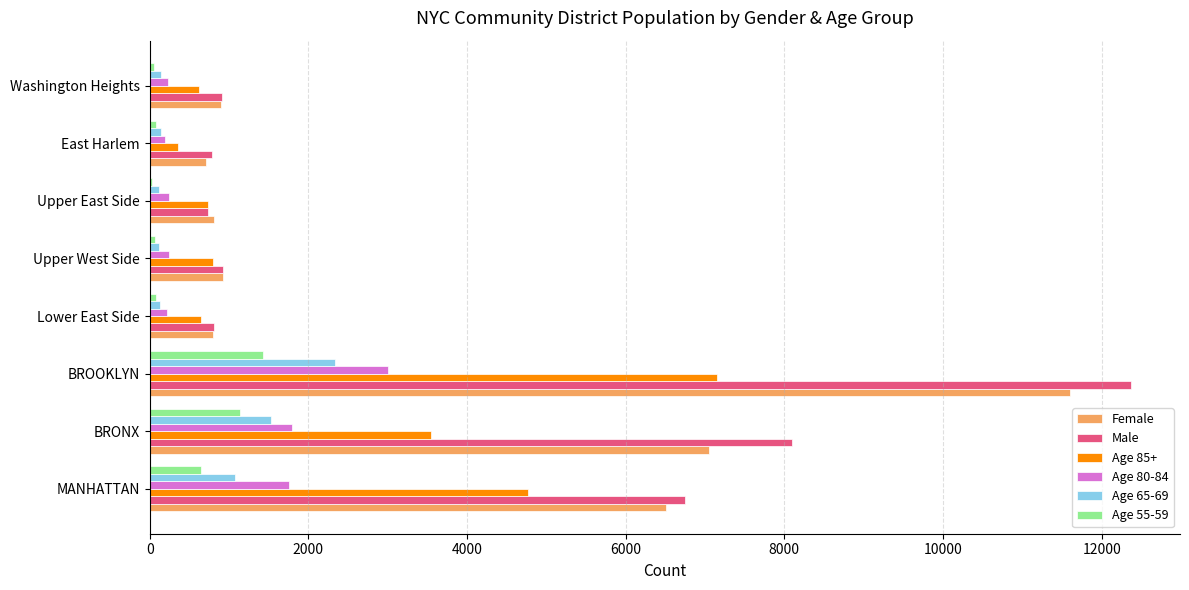

The Age 80-84 series shows 1791 at BRONX. True or false?

True